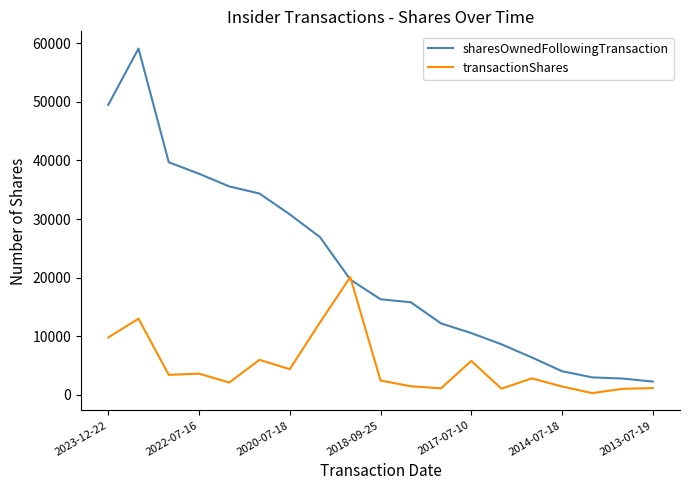

Which series has the largest range (max minus min)?

sharesOwnedFollowingTransaction